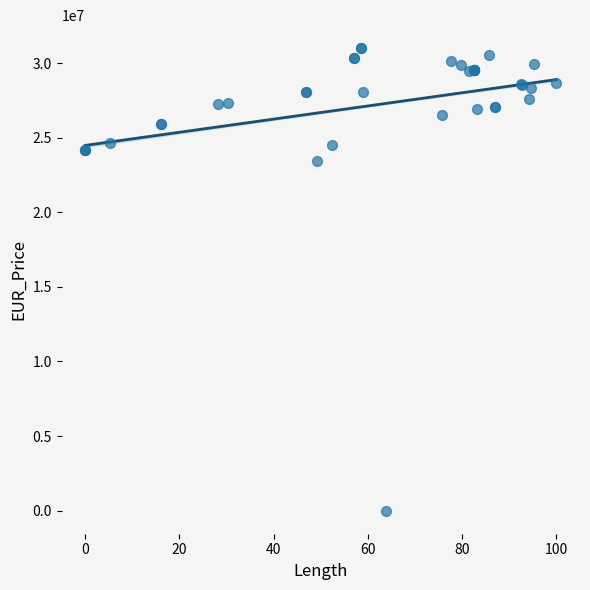

What Y value in the scatter plot is closest to 15500000?

23412817.4